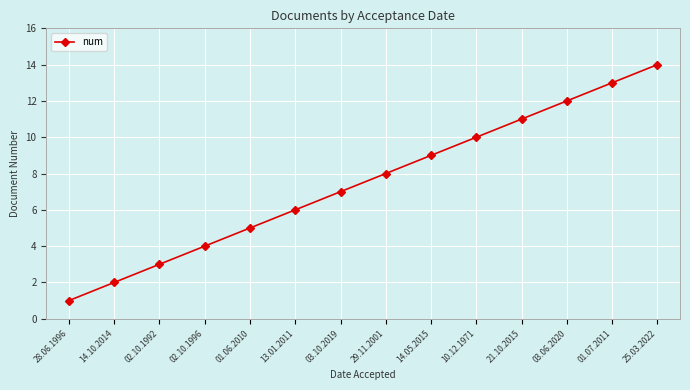

Which has a higher value, 10.12.1971 or 02.10.1996?

10.12.1971